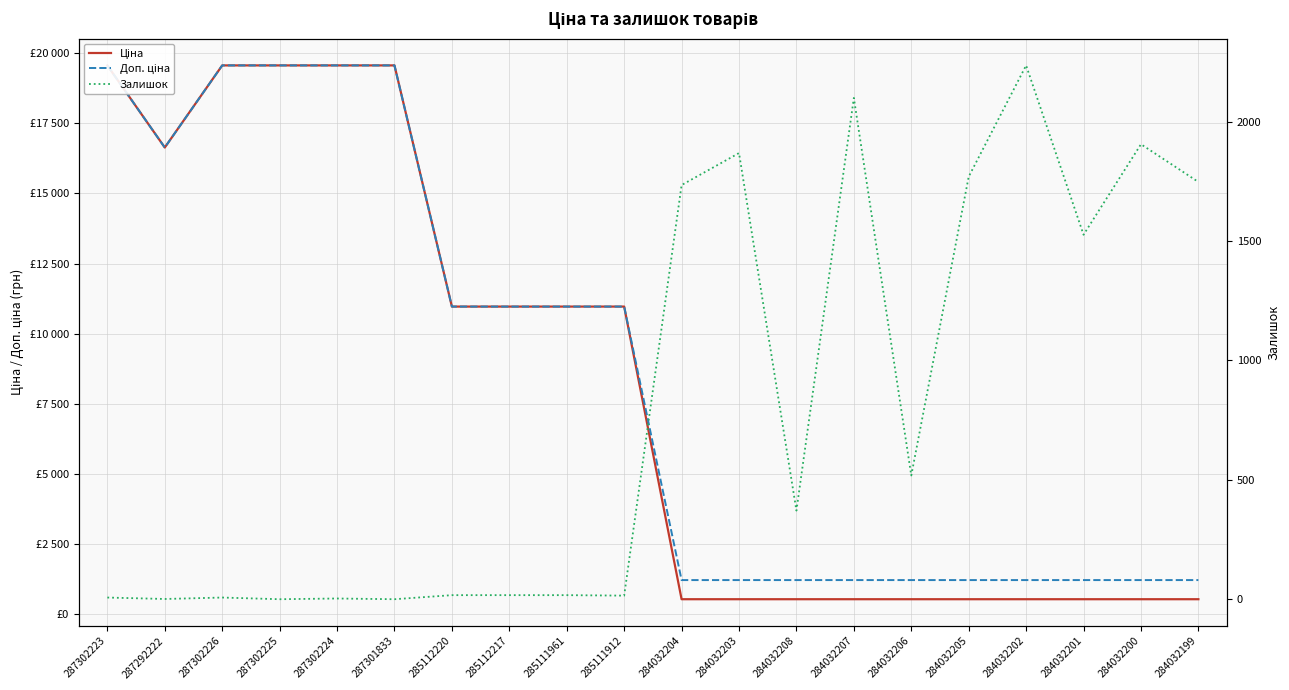

Is it true that Залишок equals 279.5 at 284032206?

False